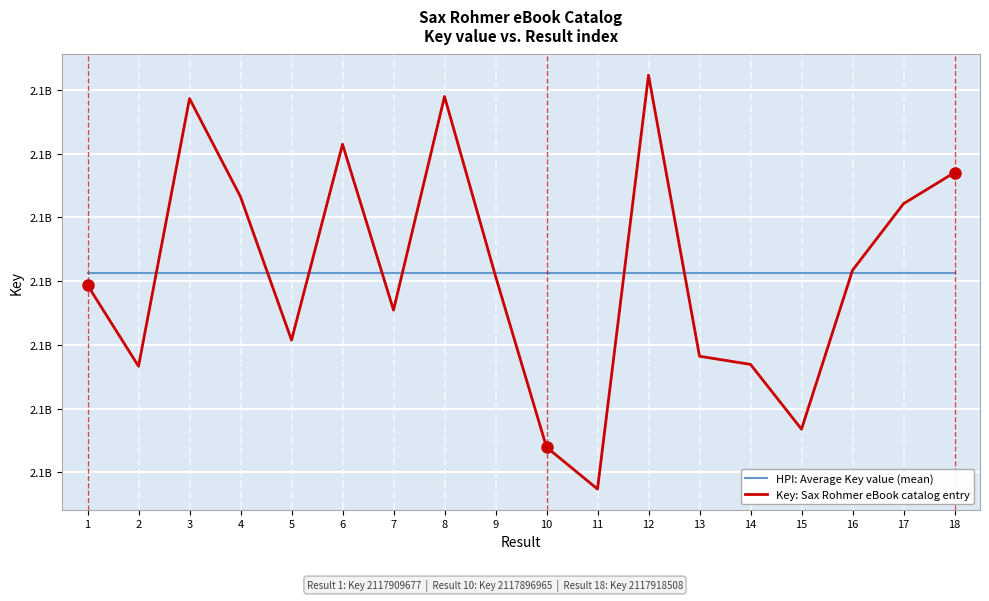

What is the total value across all series at 2?

4235813909.1